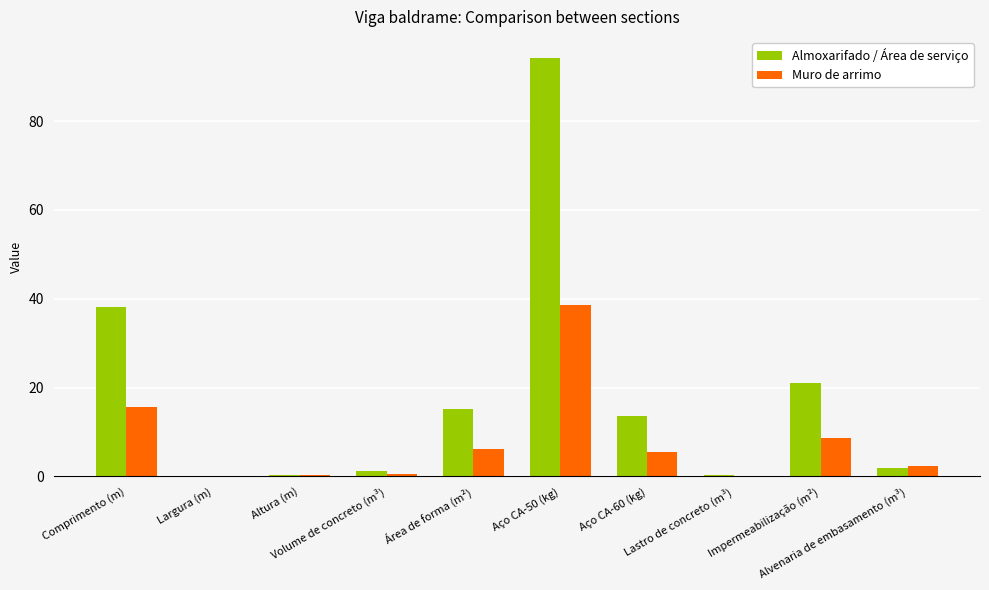

At which label does Almoxarifado / Área de serviço first exceed 13?

Comprimento (m)